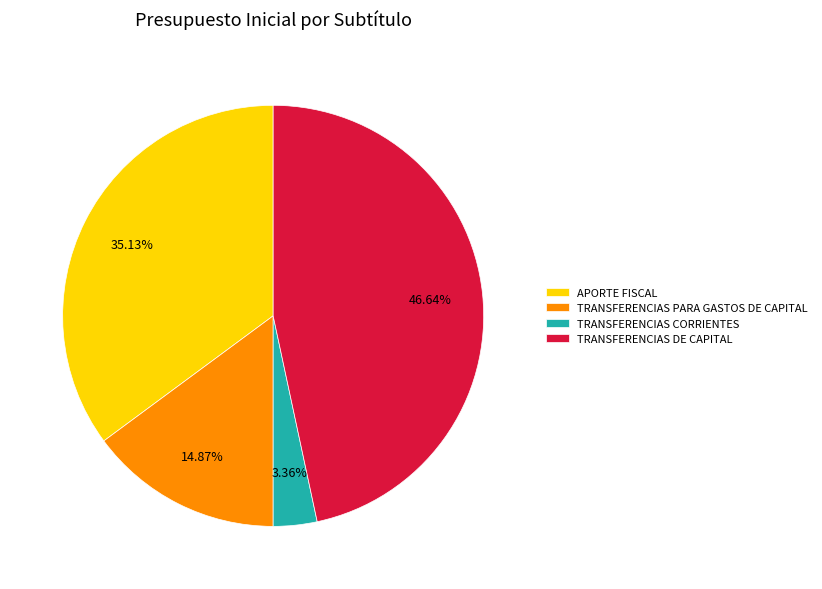

What is the total percentage of TRANSFERENCIAS PARA GASTOS DE CAPITAL and APORTE FISCAL?

50.0%